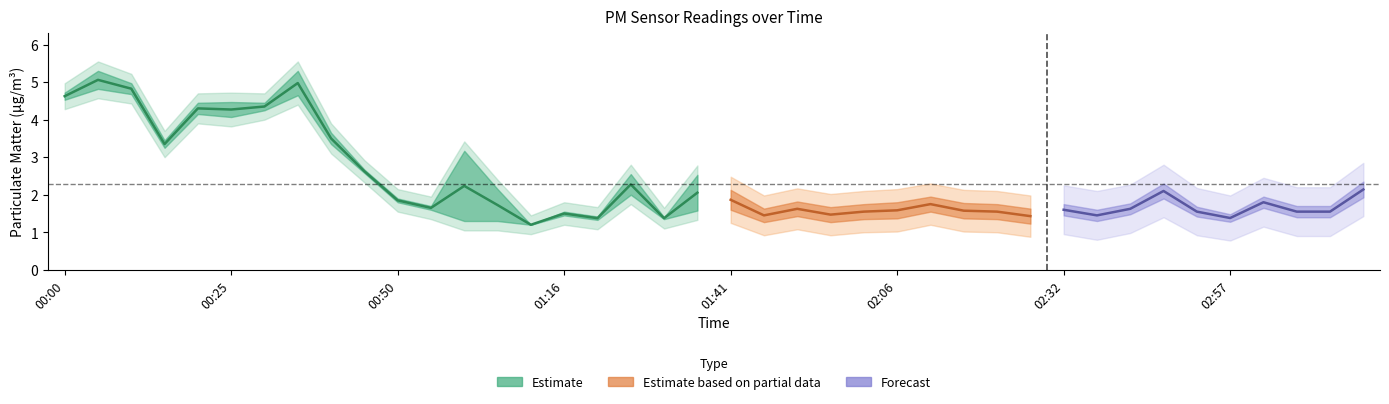

At which category does P2 reach its first local peak?

00:05